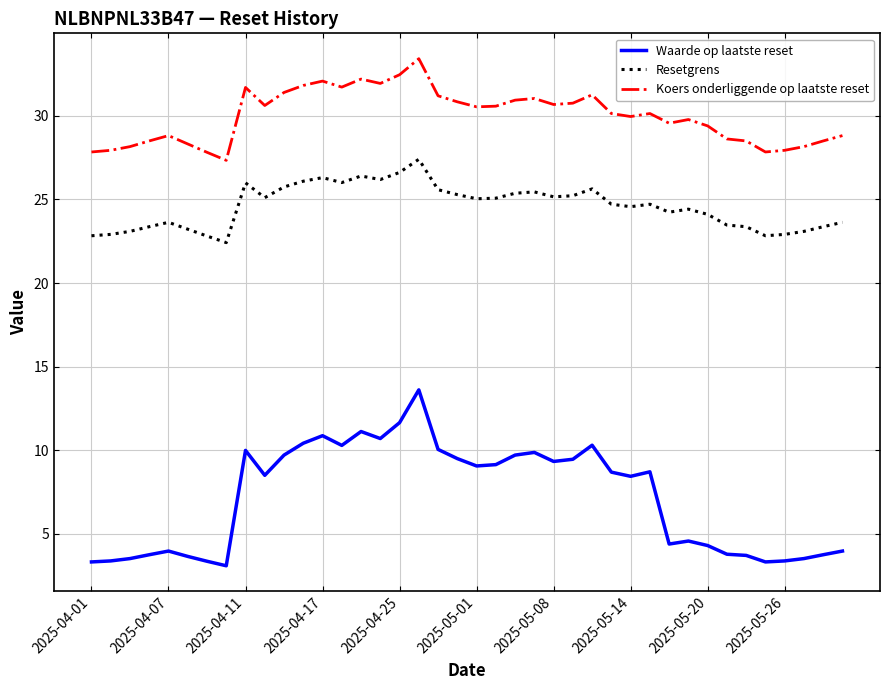

Which series has the largest range (max minus min)?

Waarde op laatste reset